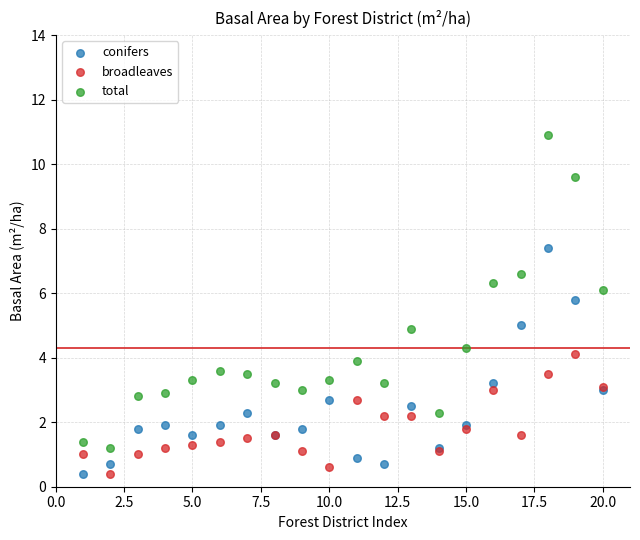

What are all the series names shown in the legend?

conifers, broadleaves, total